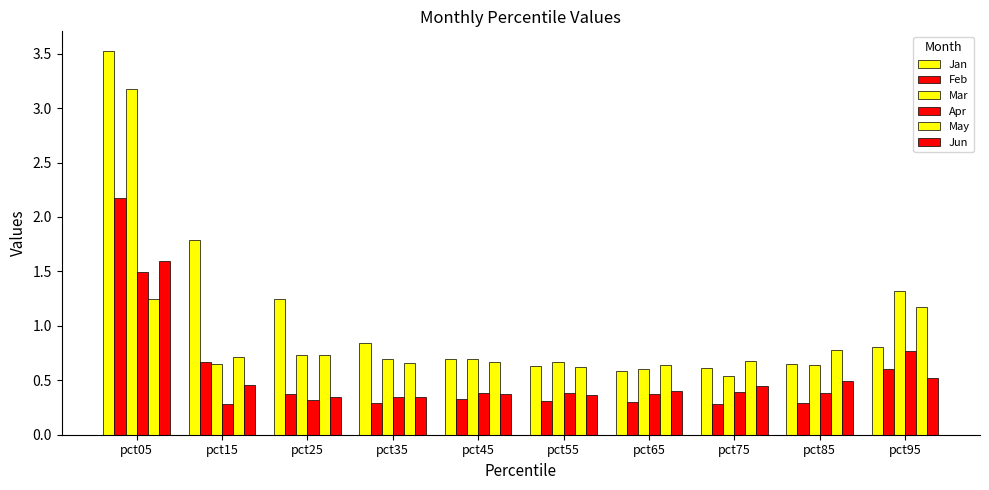

Which series has the largest total across all categories?

Jan